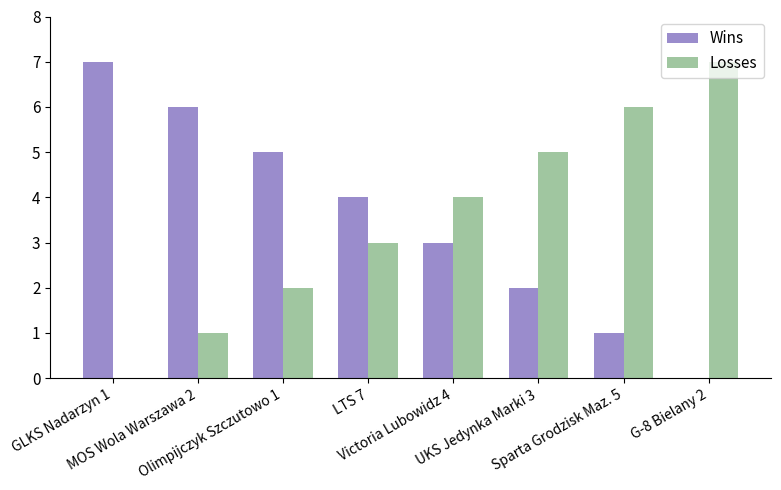

What is the sum of all Losses values?

28